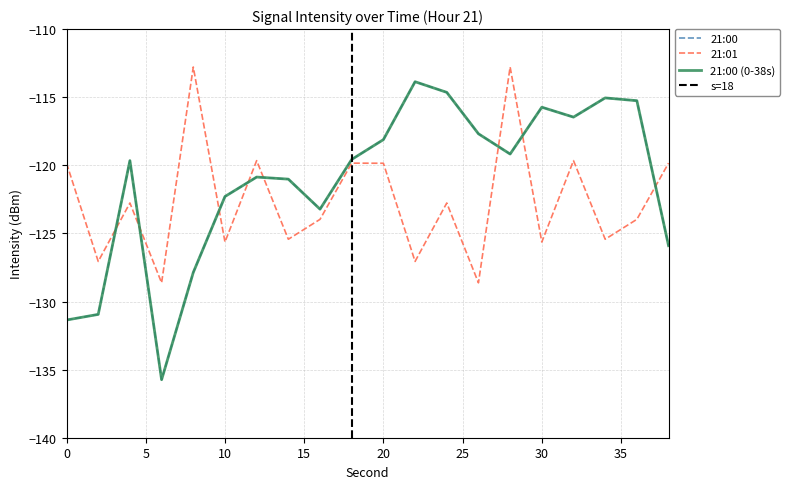

True or false: 21:00 has more than 0 points higher than both neighbors.

True